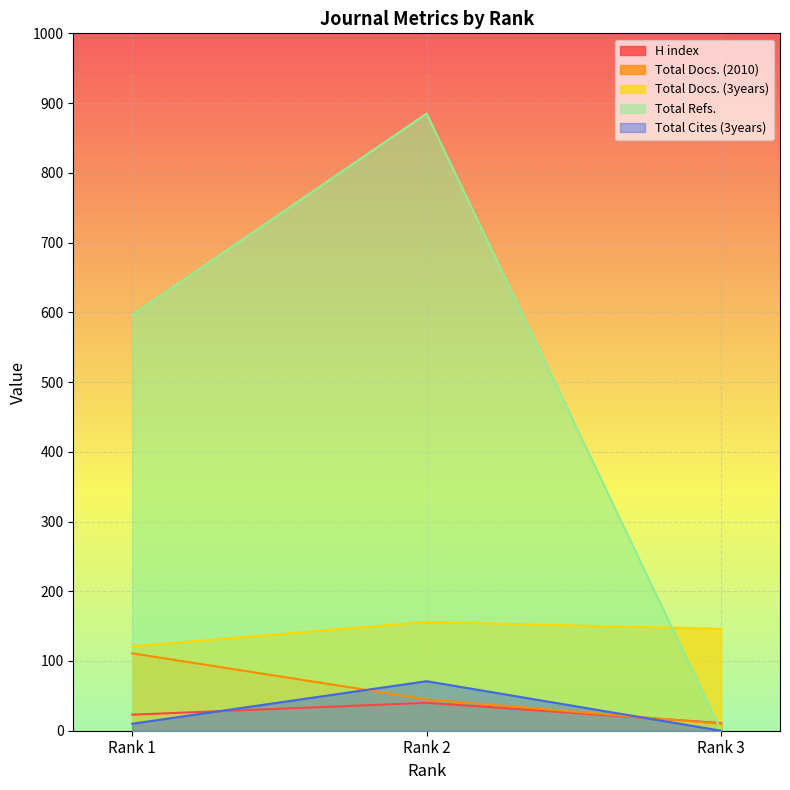

At which label is Total Docs. (3years) closest to 138?

Rank 3